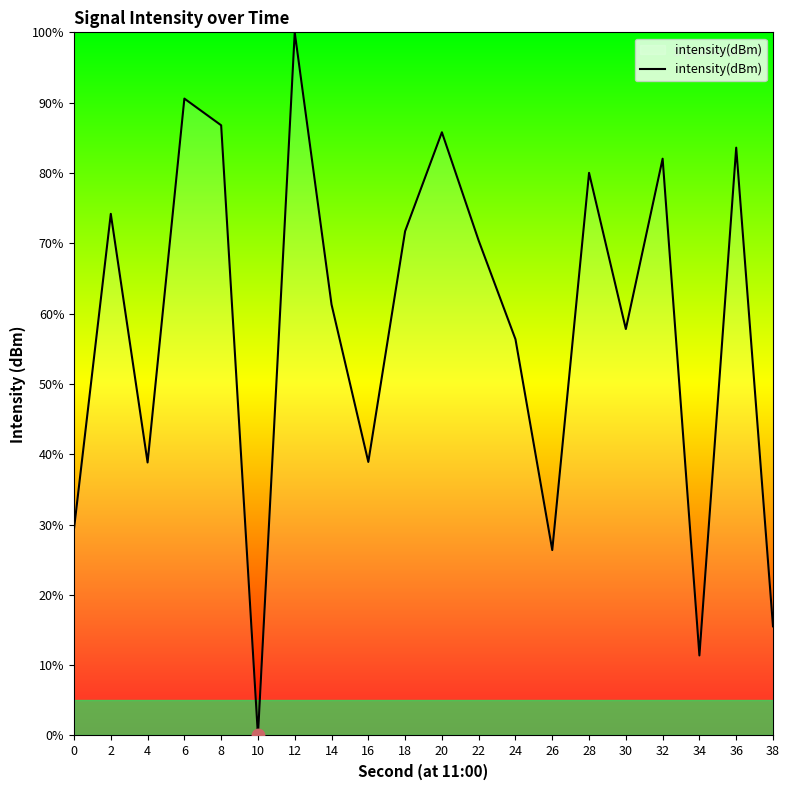

What is the change in value from 2 to 32?

+7.8